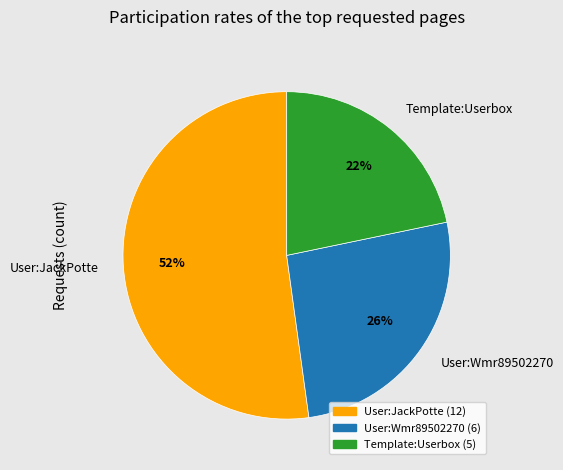

Do User:Wmr89502270 and Template:Userbox together represent more than half of the pie?

No